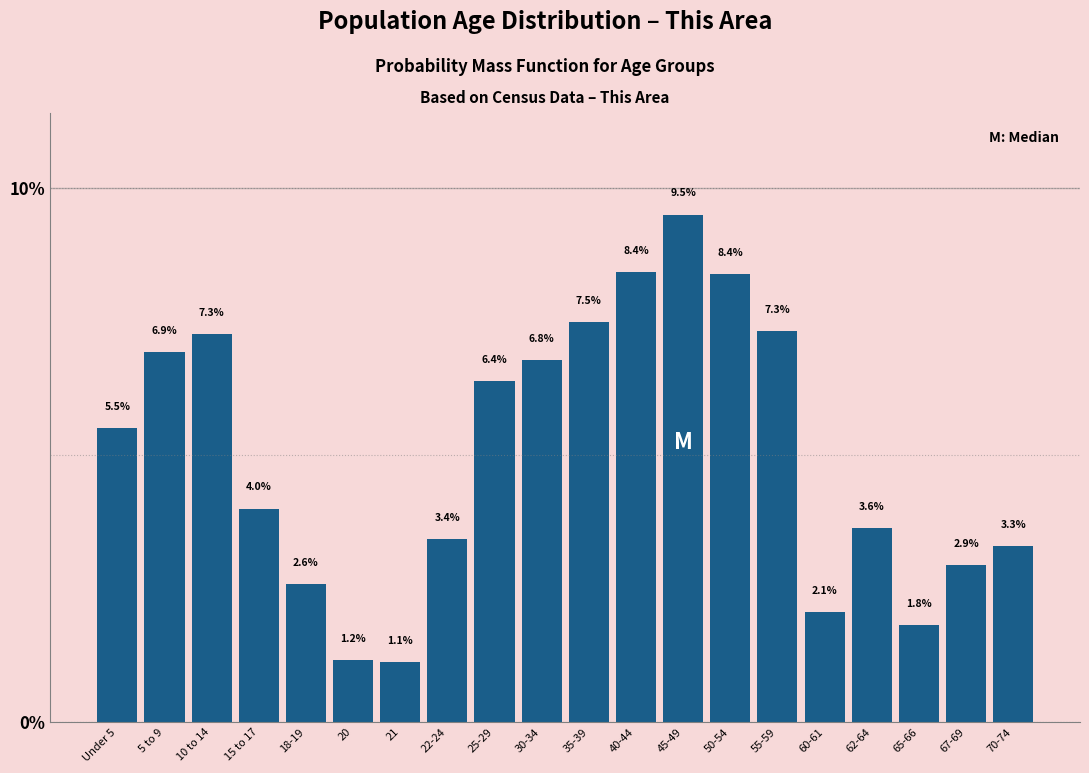

Reading left to right, what are all the values shown in this chart?

5.5	6.9	7.3	4.0	2.6	1.2	1.1	3.4	6.4	6.8	7.5	8.4	9.5	8.4	7.3	2.1	3.6	1.8	2.9	3.3